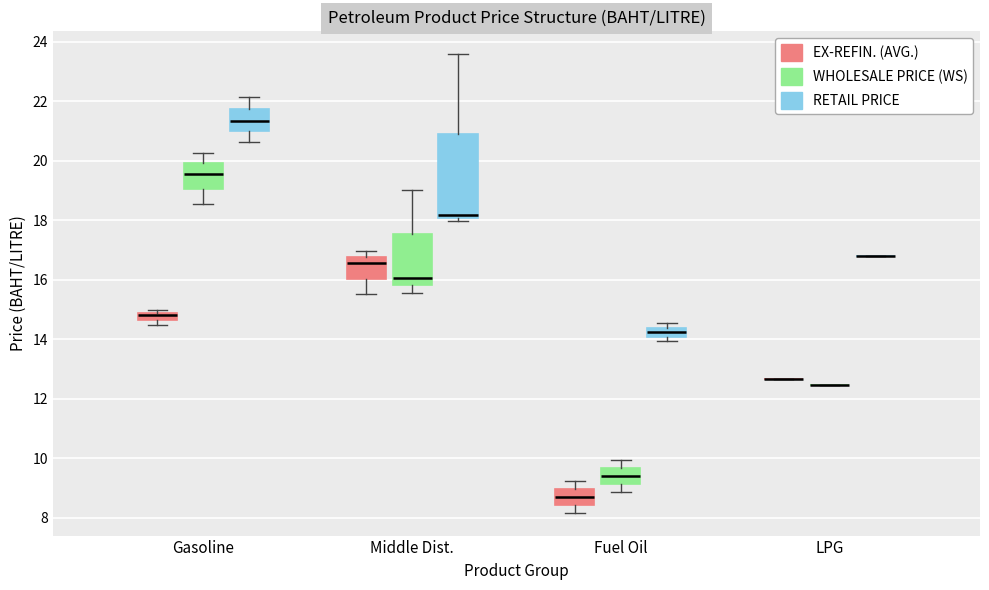

Which box is the tallest, from its lower edge to its upper edge?

Middle Dist. (RETAIL PRICE)